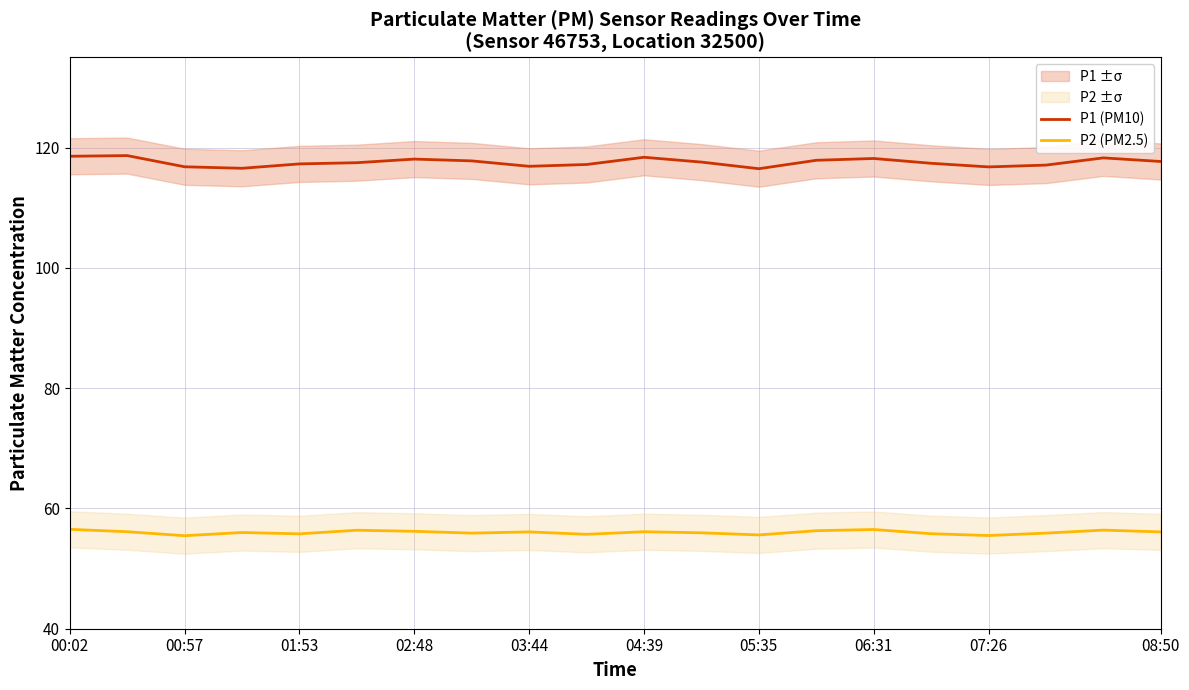

How many values in the P1 (PM10) series exceed 117?

15